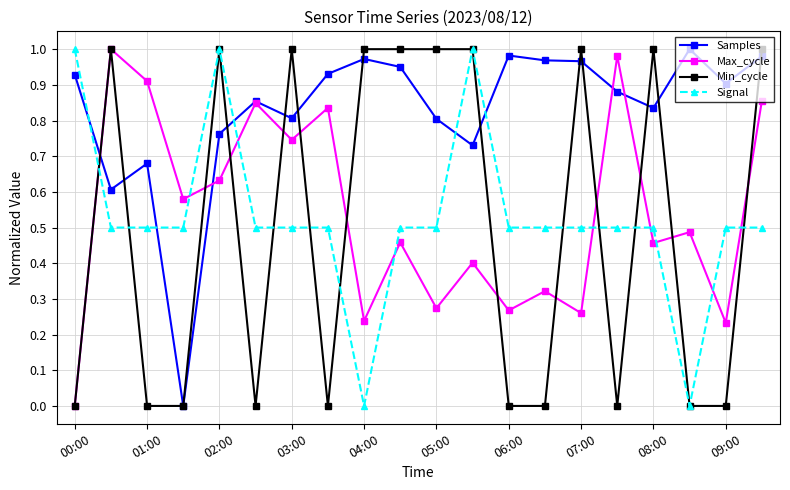

Which series has the largest total across all categories?

Samples